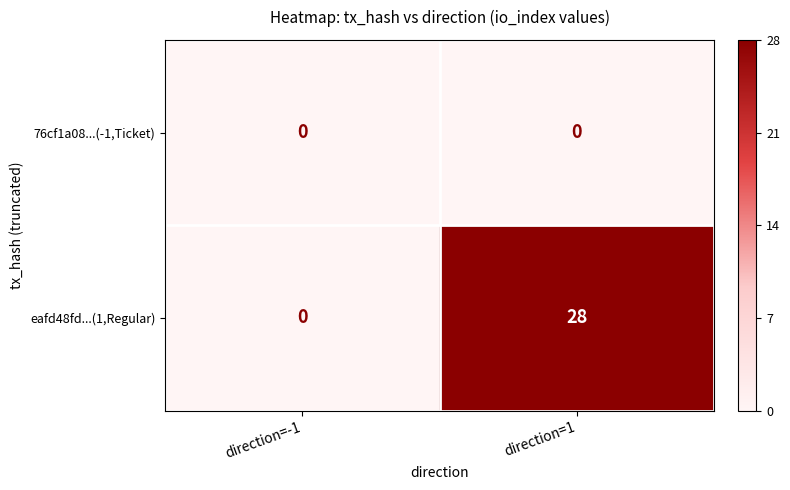

How many distinct data groups are displayed?

2